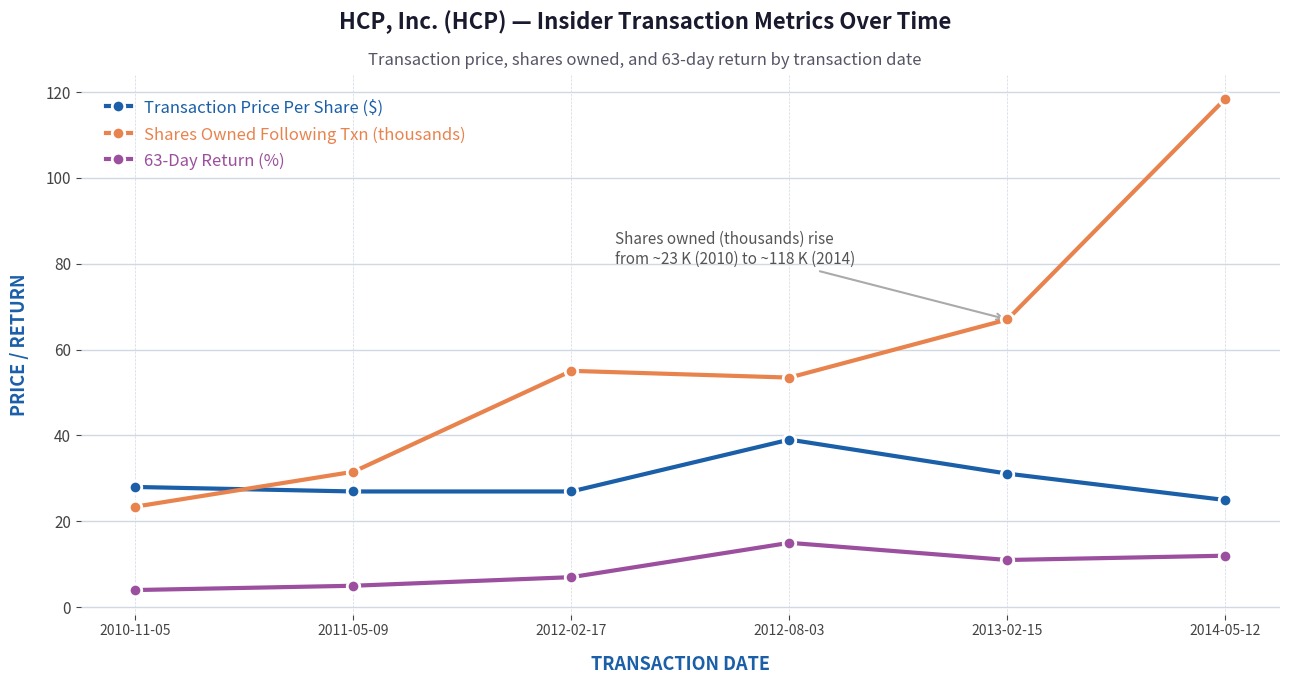

At which label is Shares Owned Following Txn (thousands) closest to 70?

2013-02-15